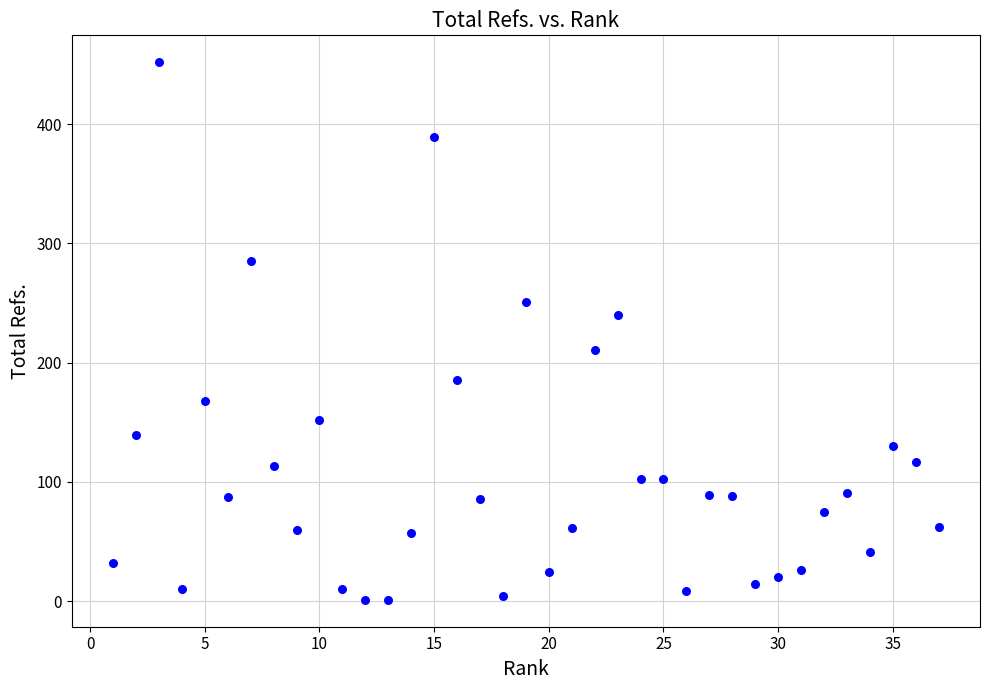

What is the range of X values (max minus min)?

36